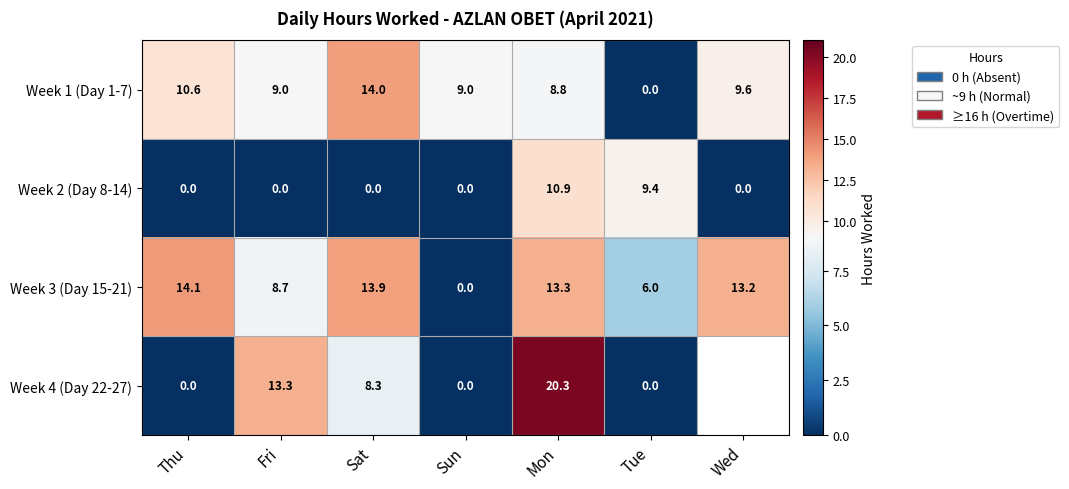

List the labels in order of Week 3 (Day 15-21) value, largest first.

Thu, Sat, Mon, Wed, Fri, Tue, Sun